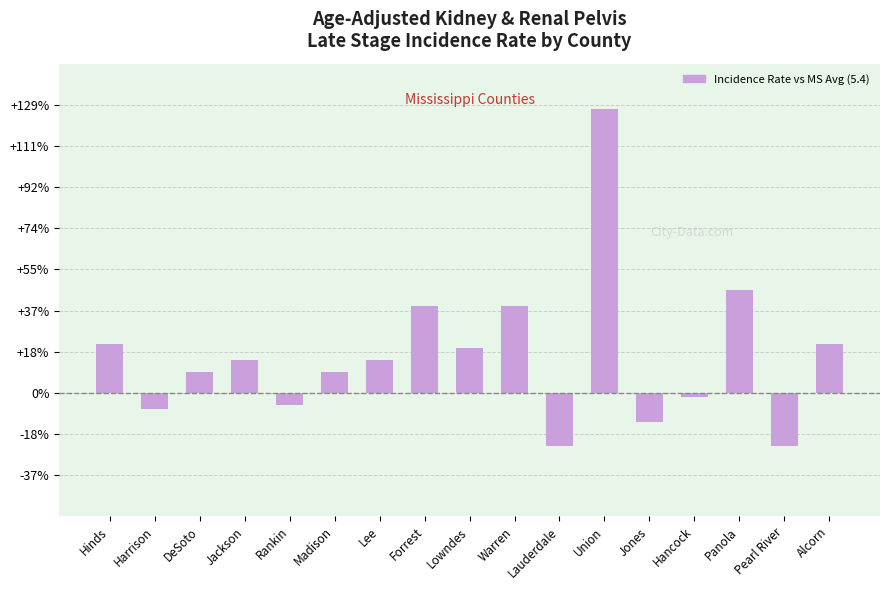

Are the bars horizontal?

No